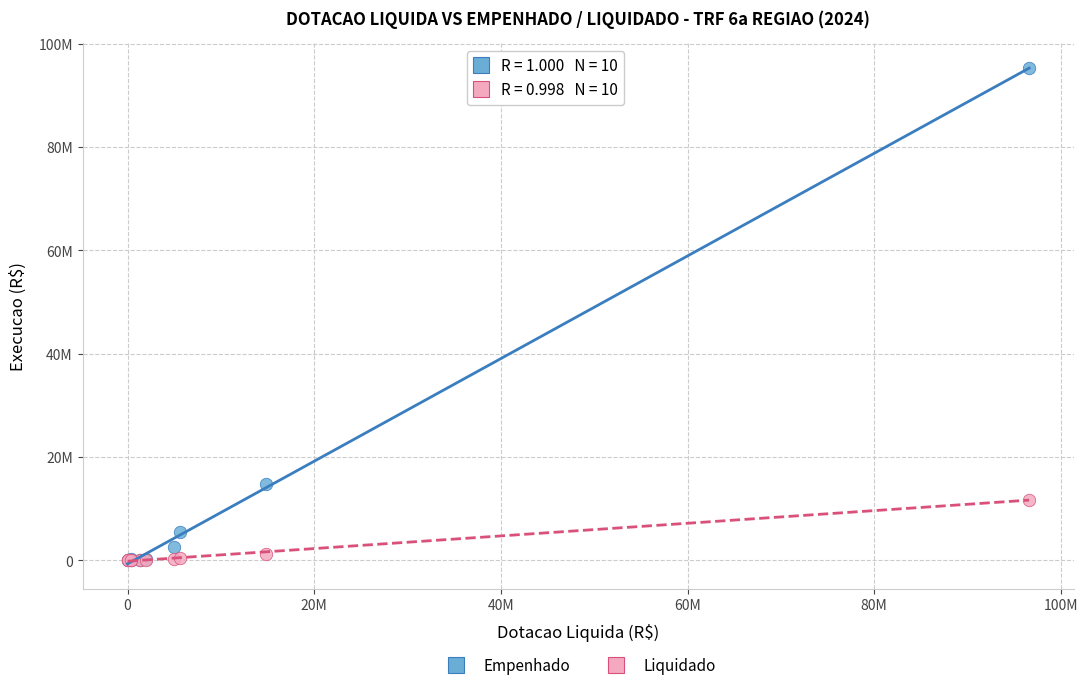

What are all the series names shown in the legend?

Empenhado, Liquidado